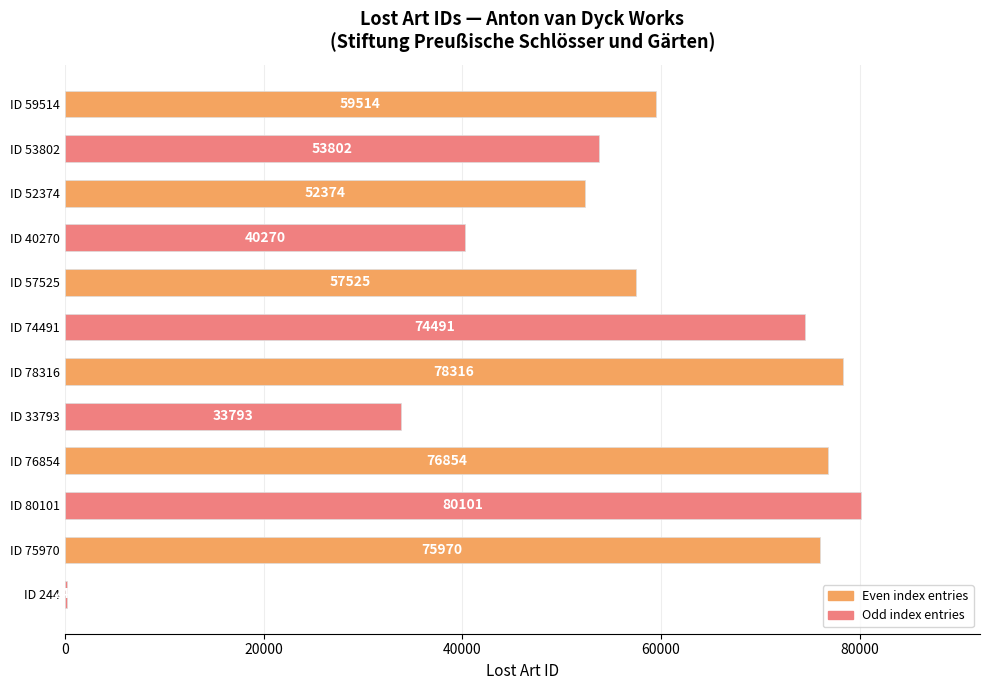

What is the sum of all values?

683254